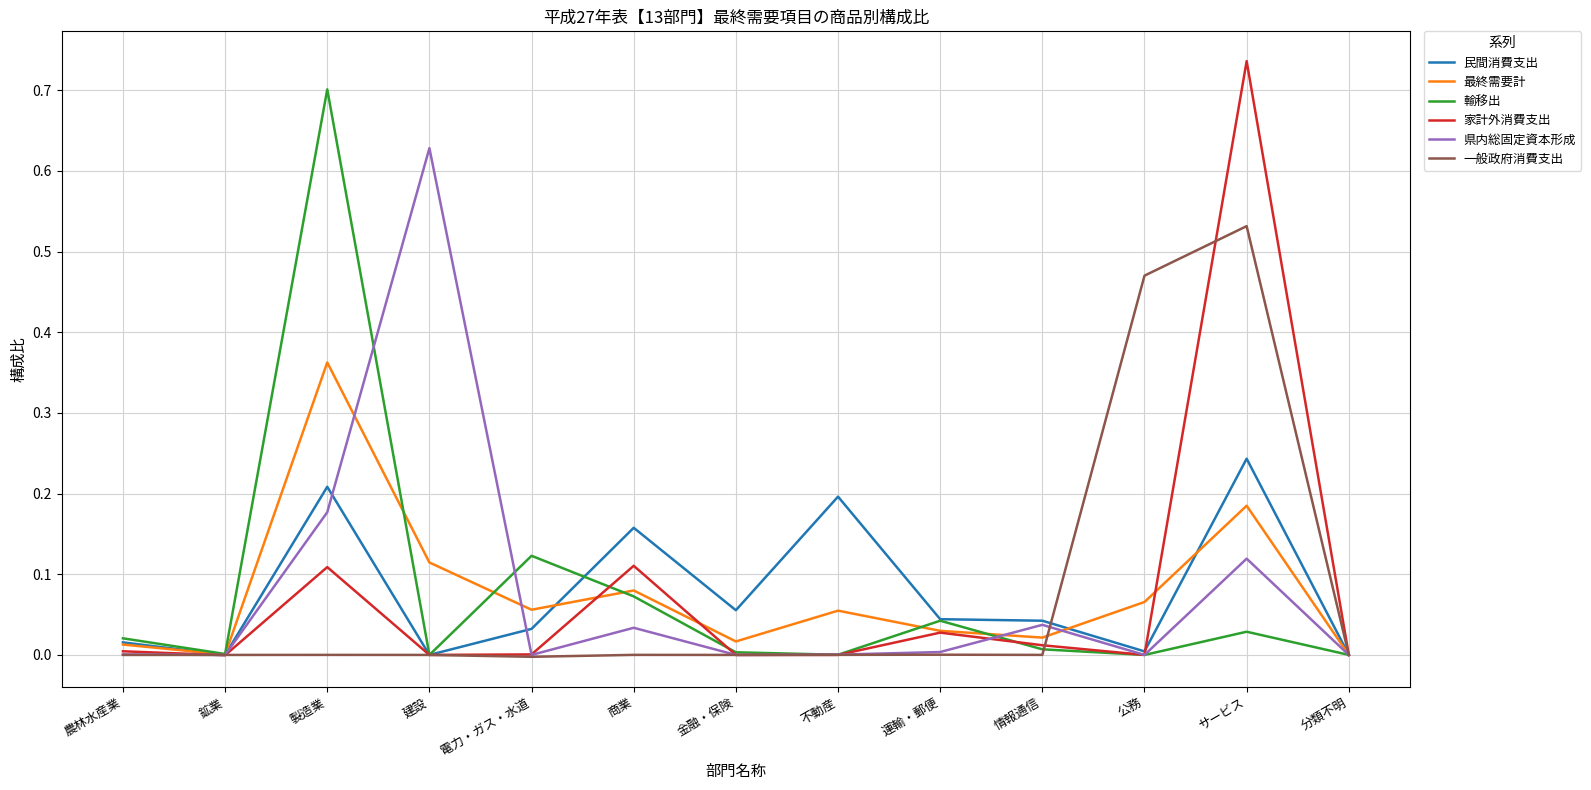

Which category has the highest value across all series?

サービス